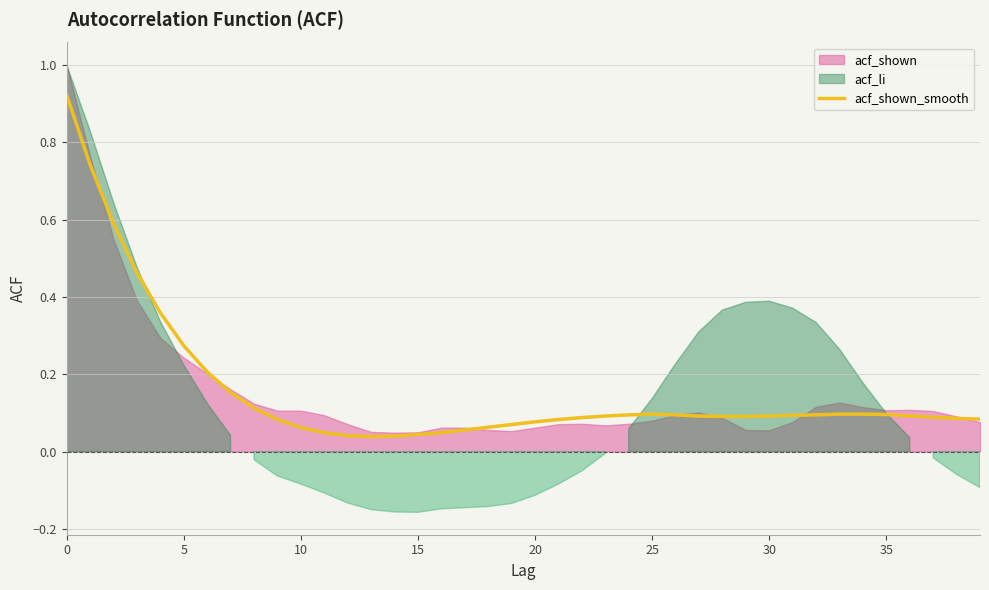

True or false: the data shows 0.1 at 35.

False